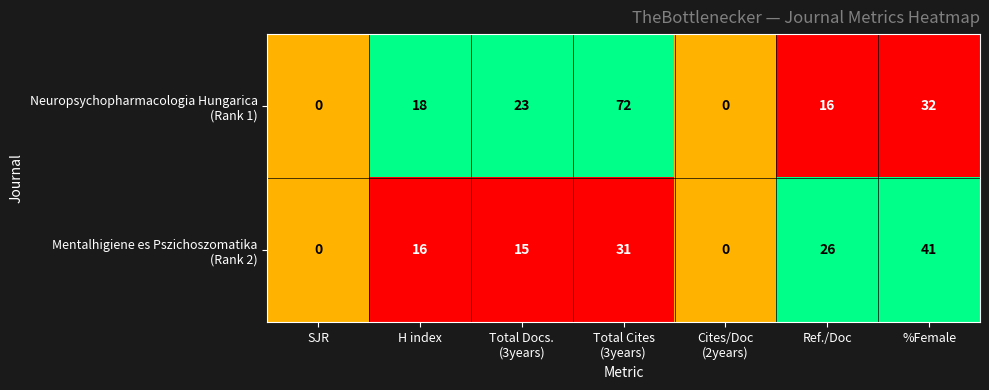

What is the maximum value shown in the chart?

72